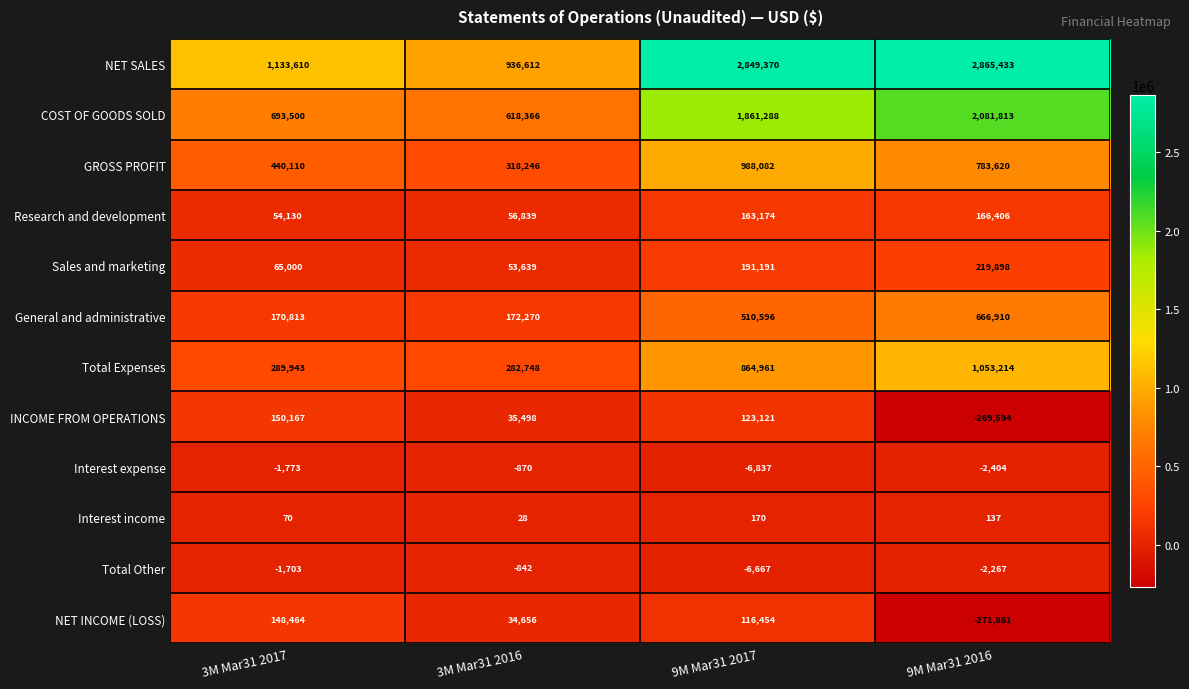

What is the difference between the maximum and minimum values in the INCOME FROM OPERATIONS series?

419761